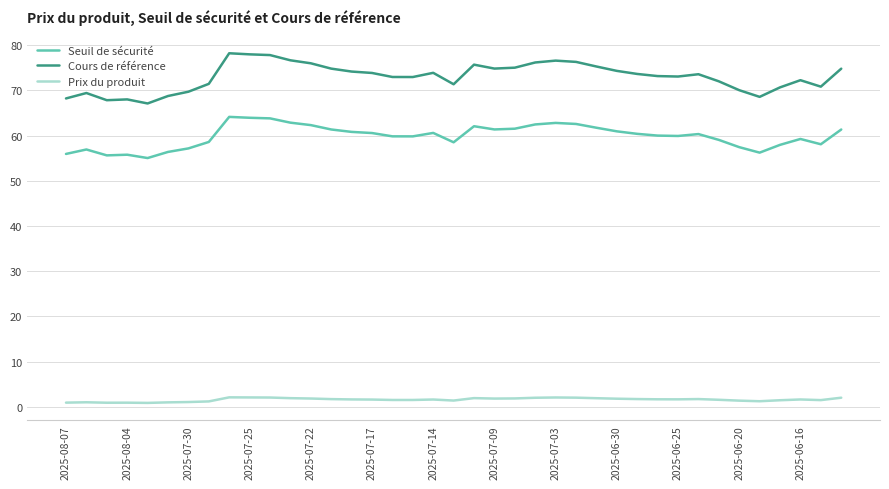

List the series in order of their overall mean, highest first.

Cours de référence, Seuil de sécurité, Prix du produit